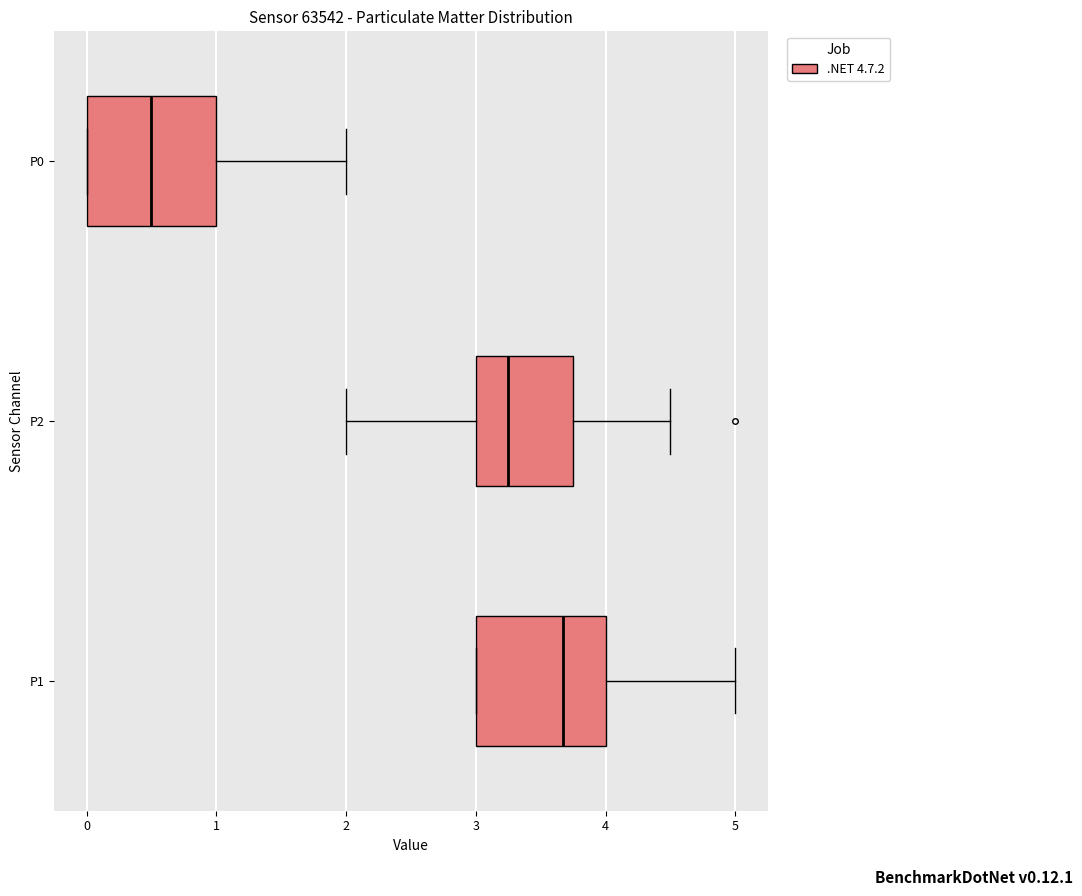

Reading bottom to top, transcribe this box plot: for each box, give where its median line is, the range the box spans, and where its two whiskers end, as read against the x-axis. The values are not printed on the chart, so give them approximately, as read against the axis.

P1: median 3.7, box 3.0 to 4.0, whiskers 3.0 to 5.0
P2: median 3.3, box 3.0 to 3.8, whiskers 2.0 to 4.5
P0: median 0.5, box 0.0 to 1.0, whiskers 0.0 to 2.0